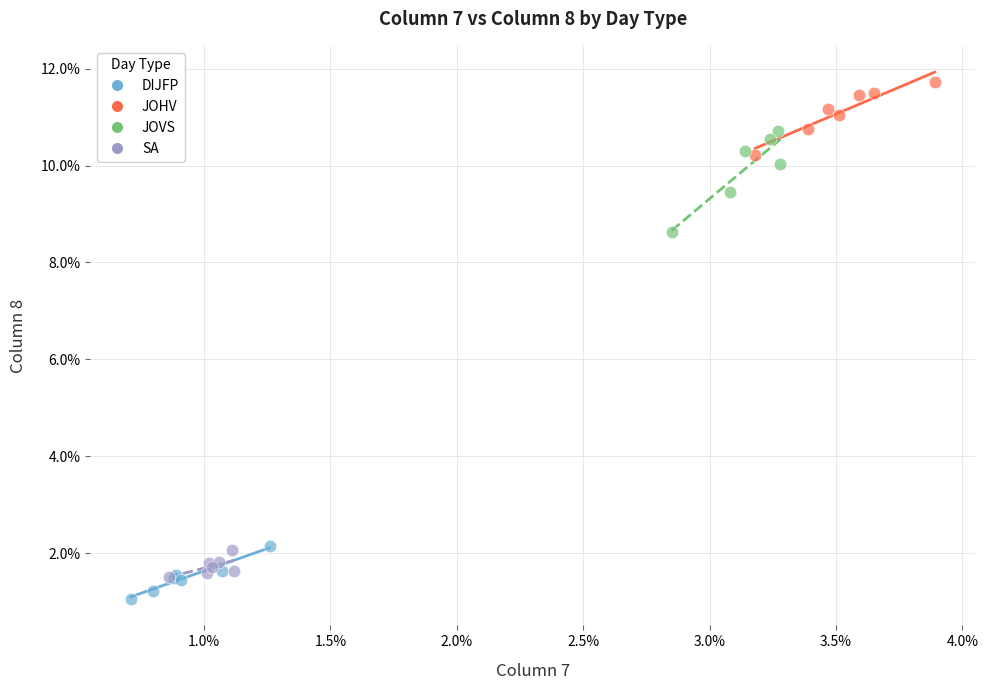

Which series contains the lowest Y value?

DIJFP